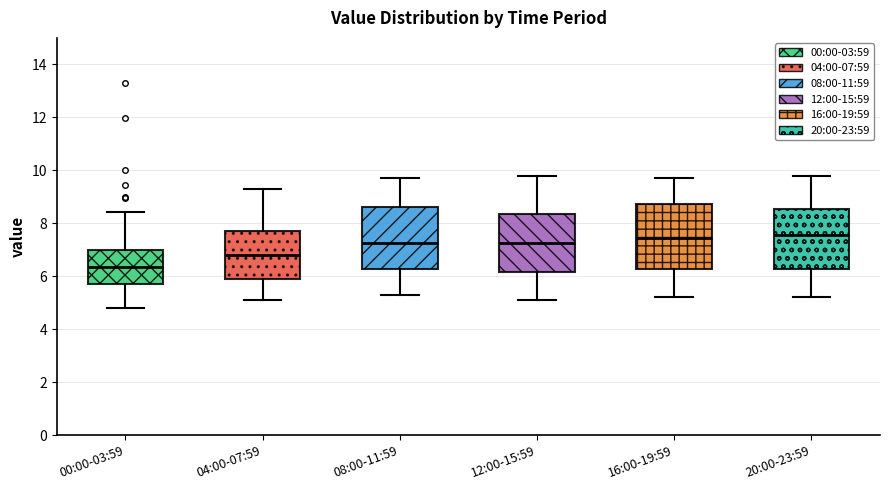

Reading left to right, read every box against the y-axis: the position of its median line, the range the box covers, and the ends of its whiskers. The values are not printed on the chart, so give them approximately, as read against the axis.

00:00-03:59: median 6.4, box 5.8 to 7.0, whiskers 4.8 to 8.4
04:00-07:59: median 6.8, box 6.0 to 7.8, whiskers 5.2 to 9.4
08:00-11:59: median 7.2, box 6.2 to 8.6, whiskers 5.4 to 9.8
12:00-15:59: median 7.2, box 6.2 to 8.4, whiskers 5.2 to 9.8
16:00-19:59: median 7.4, box 6.2 to 8.8, whiskers 5.2 to 9.8
20:00-23:59: median 7.6, box 6.2 to 8.6, whiskers 5.2 to 9.8